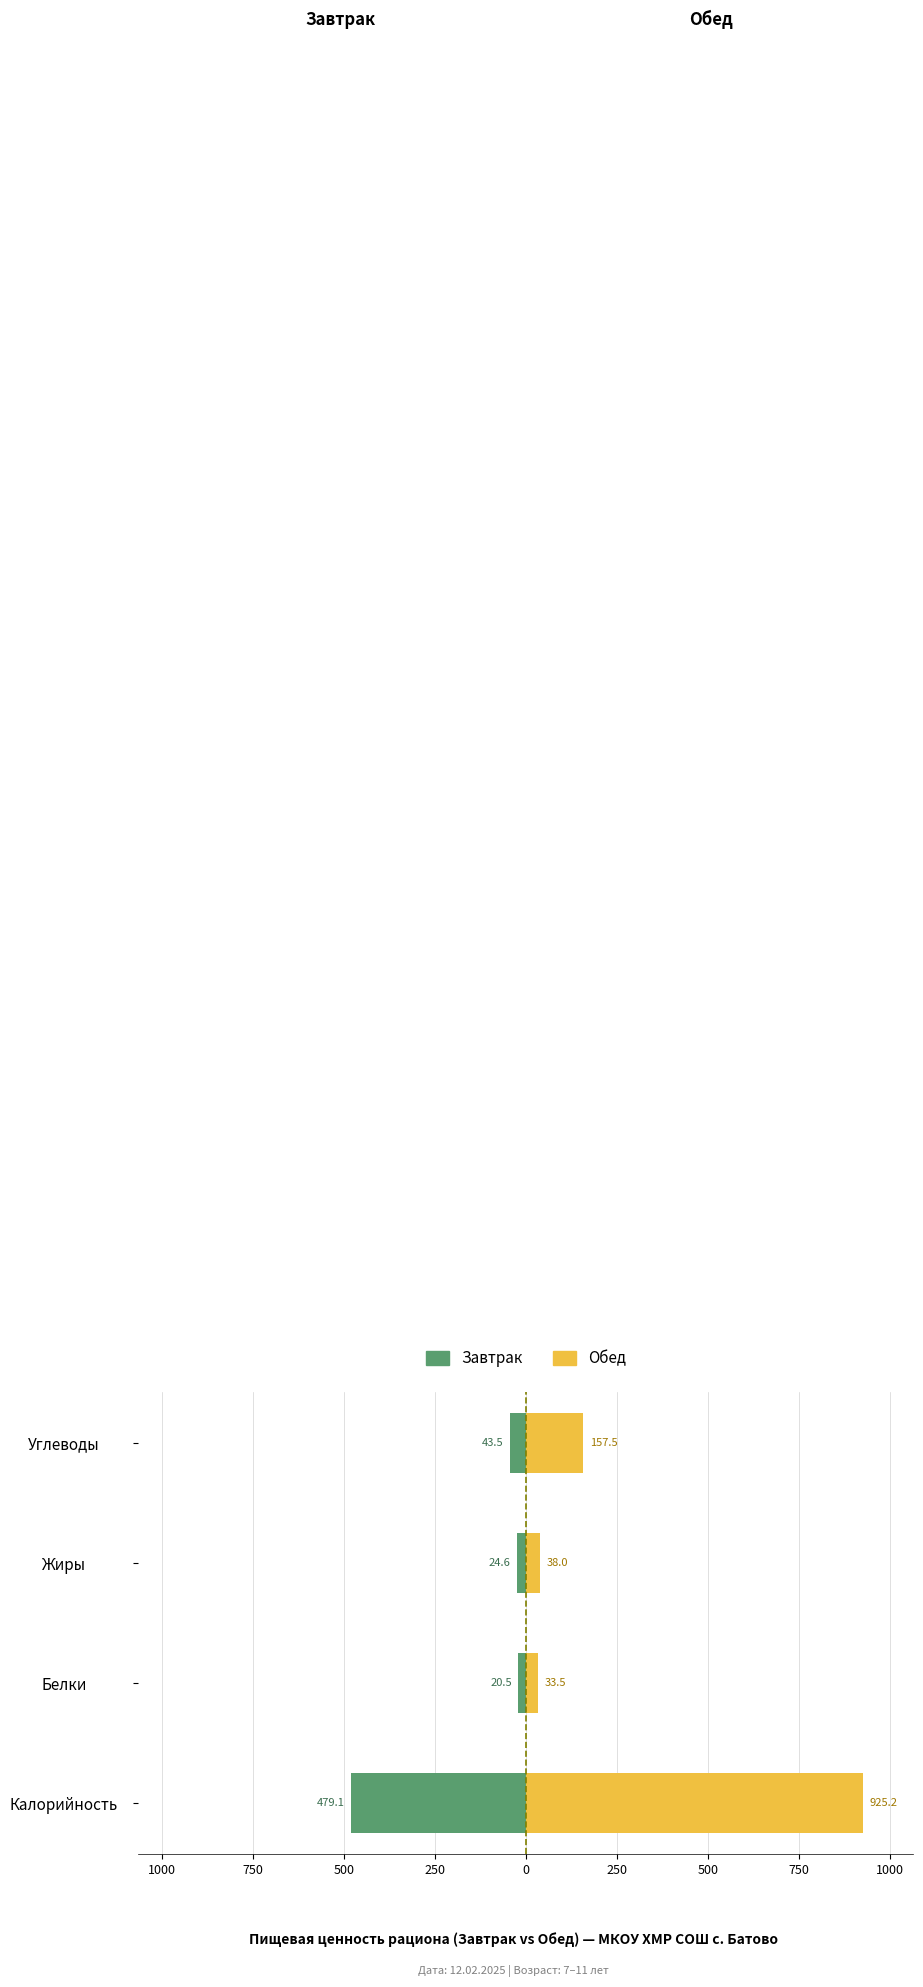

What is the sum of all Обед values?

1154.2